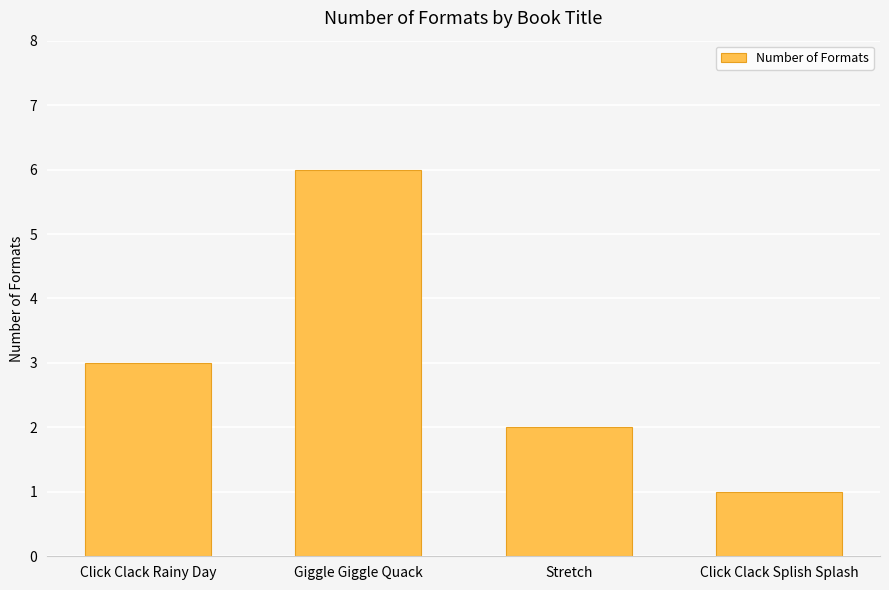

What is the maximum value shown in the chart?

6